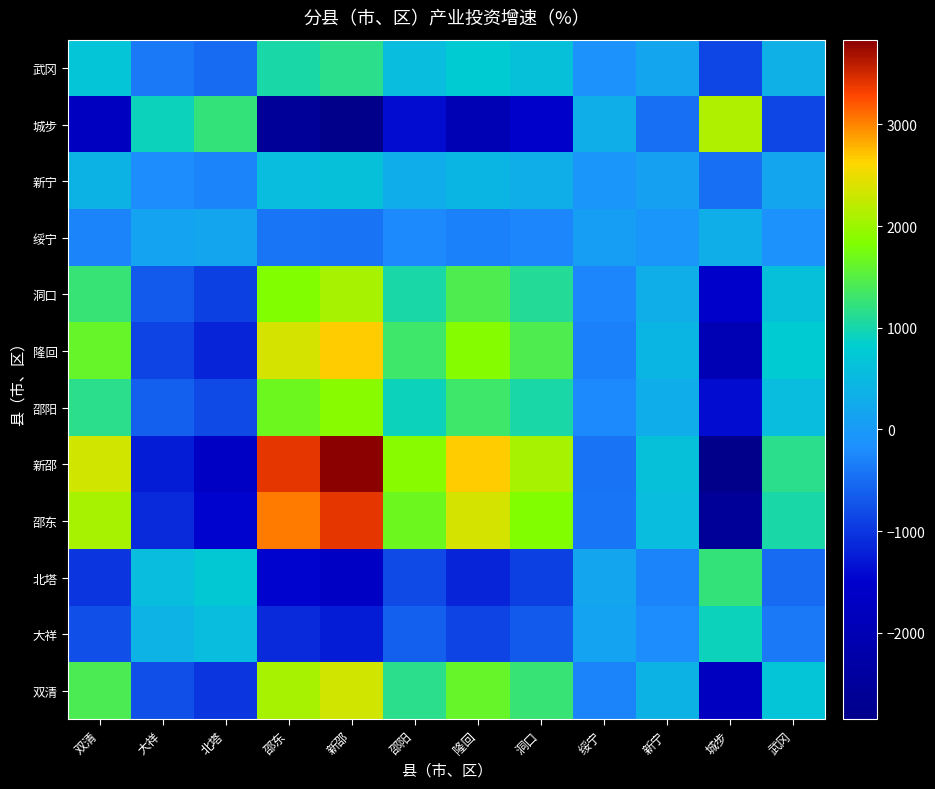

Reading right to left, what are all the values shown in this chart?

双清: 武冈=699.3	城步=-1738.8	新宁=378.0	绥宁=-272.2	洞口=1262.5	隆回=1625.4	邵阳=1149.1	新邵=2339.8	邵东=2082.8	北塔=-1020.6	大祥=-763.6	双清=1428.8
大祥: 武冈=-373.7	城步=929.2	新宁=-202.0	绥宁=145.4	洞口=-674.7	隆回=-868.6	邵阳=-614.1	新邵=-1250.4	邵东=-1113.0	北塔=545.4	大祥=408.0	双清=-763.6
北塔: 武冈=-499.5	城步=1242.0	新宁=-270.0	绥宁=194.4	洞口=-901.8	隆回=-1161.0	邵阳=-820.8	新邵=-1671.3	邵东=-1487.7	北塔=729.0	大祥=545.4	双清=-1020.6
邵东: 武冈=1019.4	城步=-2534.6	新宁=551.0	绥宁=-396.7	洞口=1840.3	隆回=2369.3	邵阳=1675.0	新邵=3410.7	邵东=3036.0	北塔=-1487.7	大祥=-1113.0	双清=2082.8
新邵: 武冈=1145.1	城步=-2847.4	新宁=619.0	绥宁=-445.7	洞口=2067.5	隆回=2661.7	邵阳=1881.8	新邵=3831.6	邵东=3410.7	北塔=-1671.3	大祥=-1250.4	双清=2339.8
邵阳: 武冈=562.4	城步=-1398.4	新宁=304.0	绥宁=-218.9	洞口=1015.4	隆回=1307.2	邵阳=924.2	新邵=1881.8	邵东=1675.0	北塔=-820.8	大祥=-614.1	双清=1149.1
隆回: 武冈=795.5	城步=-1978.0	新宁=430.0	绥宁=-309.6	洞口=1436.2	隆回=1849.0	邵阳=1307.2	新邵=2661.7	邵东=2369.3	北塔=-1161.0	大祥=-868.6	双清=1625.4
洞口: 武冈=617.9	城步=-1536.4	新宁=334.0	绥宁=-240.5	洞口=1115.6	隆回=1436.2	邵阳=1015.4	新邵=2067.5	邵东=1840.3	北塔=-901.8	大祥=-674.7	双清=1262.5
绥宁: 武冈=-133.2	城步=331.2	新宁=-72.0	绥宁=51.8	洞口=-240.5	隆回=-309.6	邵阳=-218.9	新邵=-445.7	邵东=-396.7	北塔=194.4	大祥=145.4	双清=-272.2
新宁: 武冈=185.0	城步=-460.0	新宁=100.0	绥宁=-72.0	洞口=334.0	隆回=430.0	邵阳=304.0	新邵=619.0	邵东=551.0	北塔=-270.0	大祥=-202.0	双清=378.0
城步: 武冈=-851.0	城步=2116.0	新宁=-460.0	绥宁=331.2	洞口=-1536.4	隆回=-1978.0	邵阳=-1398.4	新邵=-2847.4	邵东=-2534.6	北塔=1242.0	大祥=929.2	双清=-1738.8
武冈: 武冈=342.2	城步=-851.0	新宁=185.0	绥宁=-133.2	洞口=617.9	隆回=795.5	邵阳=562.4	新邵=1145.1	邵东=1019.4	北塔=-499.5	大祥=-373.7	双清=699.3